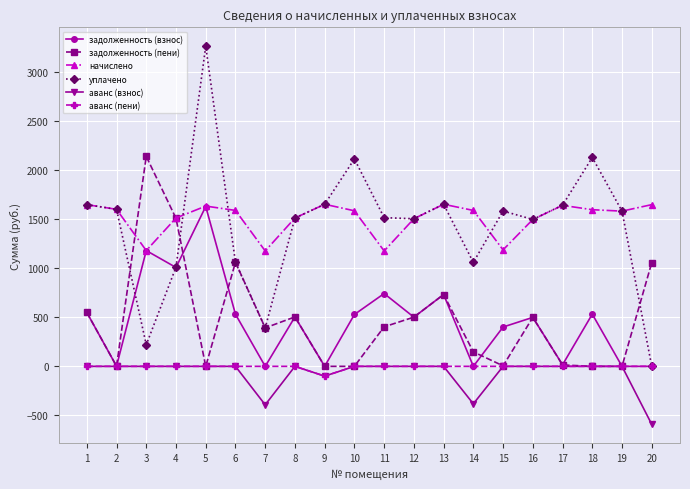

What are all the series names shown in the legend?

задолженность (взнос), задолженность (пени), начислено, уплачено, аванс (взнос), аванс (пени)